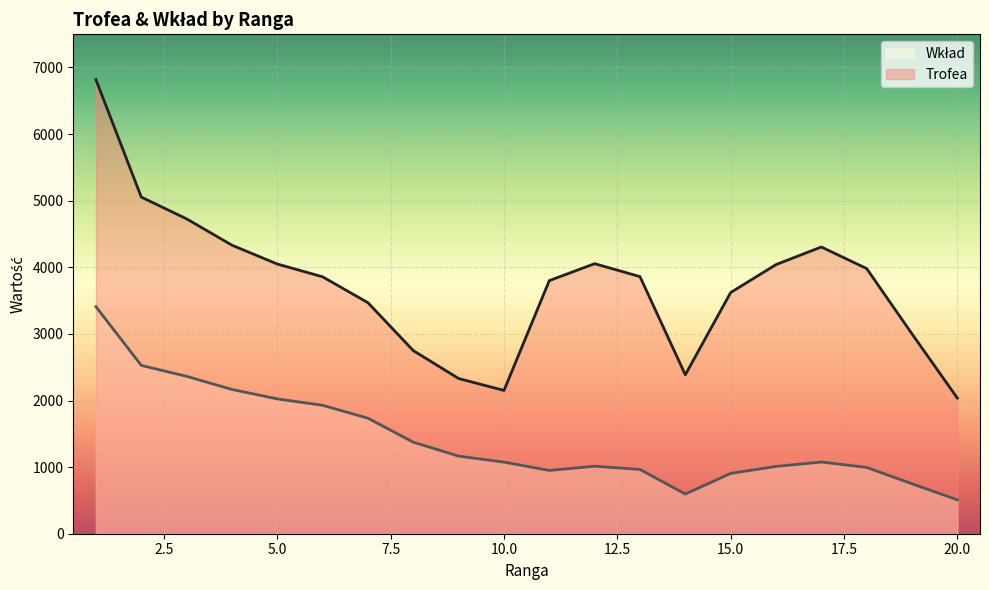

How many categories are shown in the chart?

20